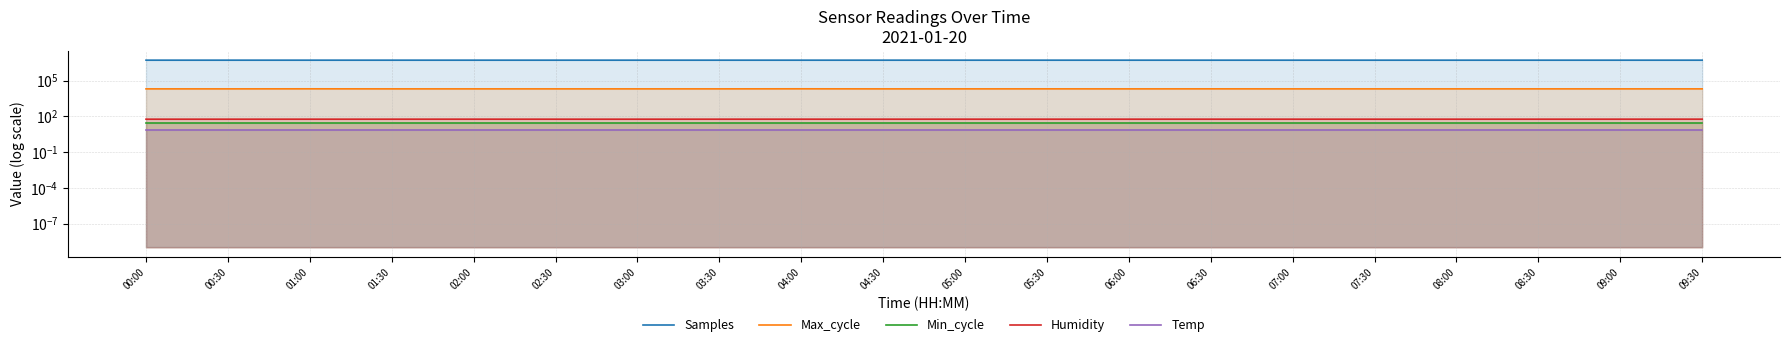

At 08:30, list the series in order from smallest to largest.

Temp, Min_cycle, Humidity, Max_cycle, Samples